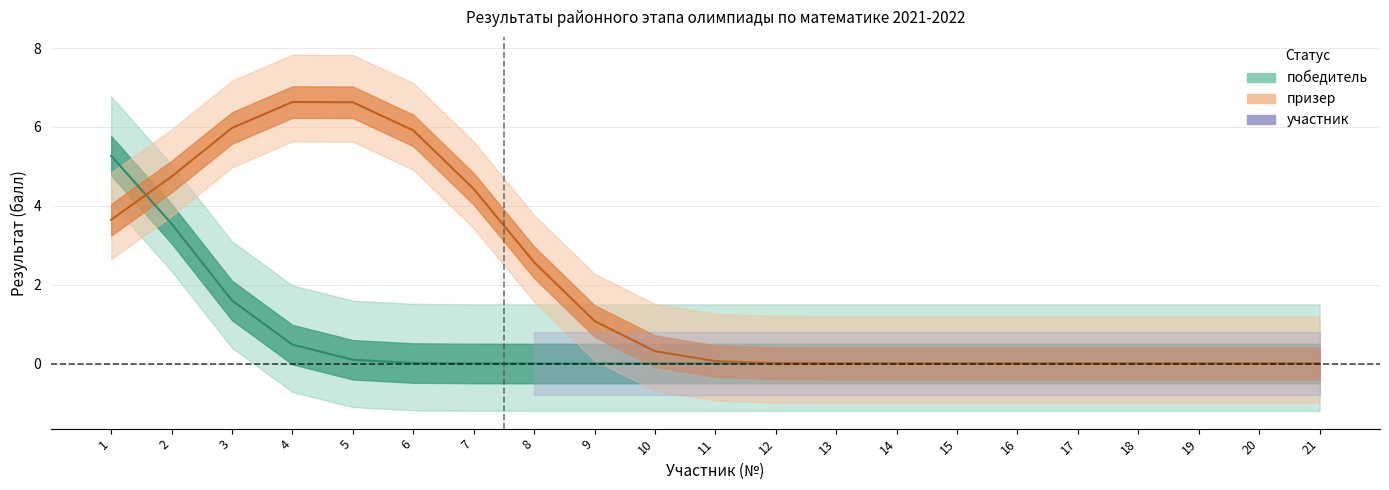

The value of призер at 3 is 9. True or false?

False